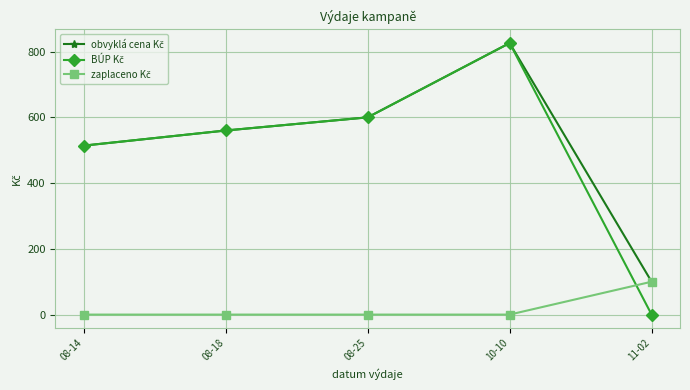

What is the total value across all series at 10-10?

1652